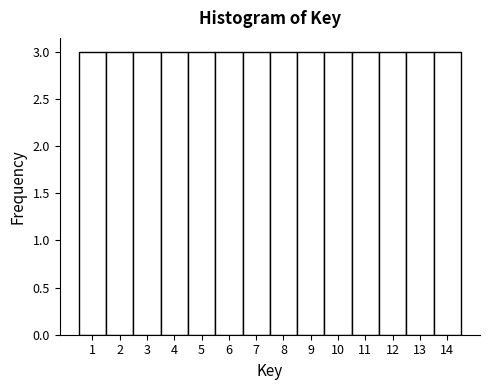

Reading left to right, list every bar in this chart as the range it spans on the x-axis followed by its height. The values are not printed on the chart, so give them approximately, as read against the axis.

0.5 to 1.5: 3
1.5 to 2.5: 3
2.5 to 3.5: 3
3.5 to 4.5: 3
4.5 to 5.5: 3
5.5 to 6.5: 3
6.5 to 7.5: 3
7.5 to 8.5: 3
8.5 to 9.5: 3
9.5 to 10.5: 3
10.5 to 11.5: 3
11.5 to 12.5: 3
12.5 to 13.5: 3
13.5 to 14.5: 3